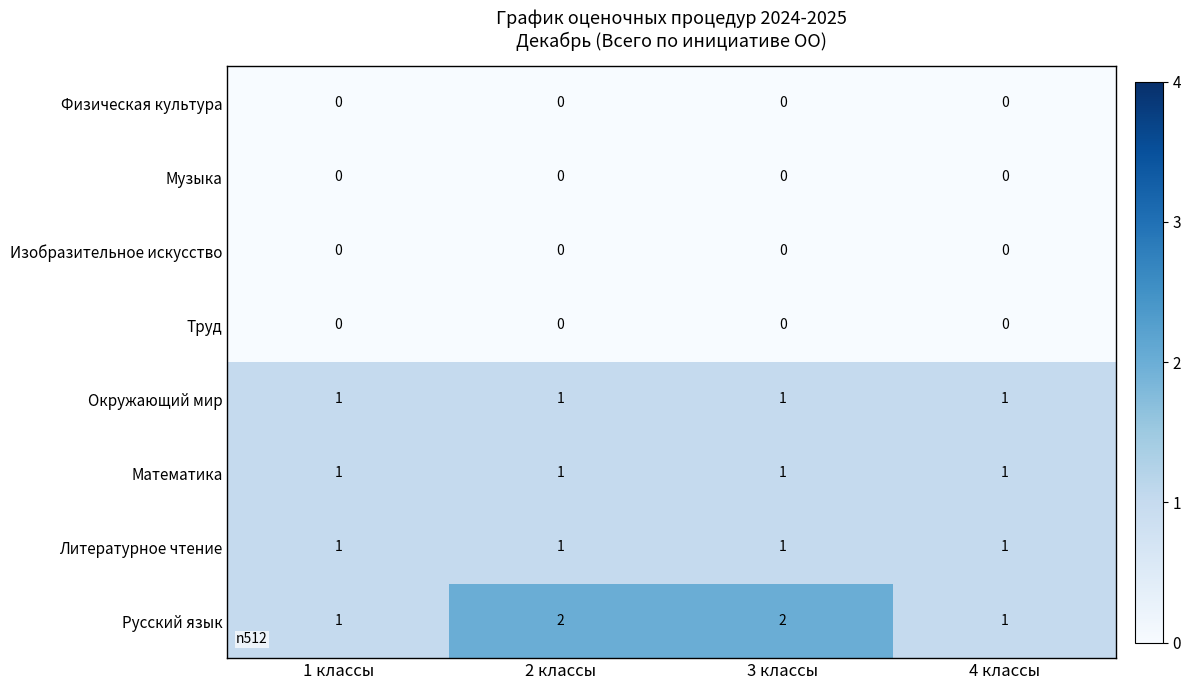

Count the Русский язык values in the range 1 to 2.

4